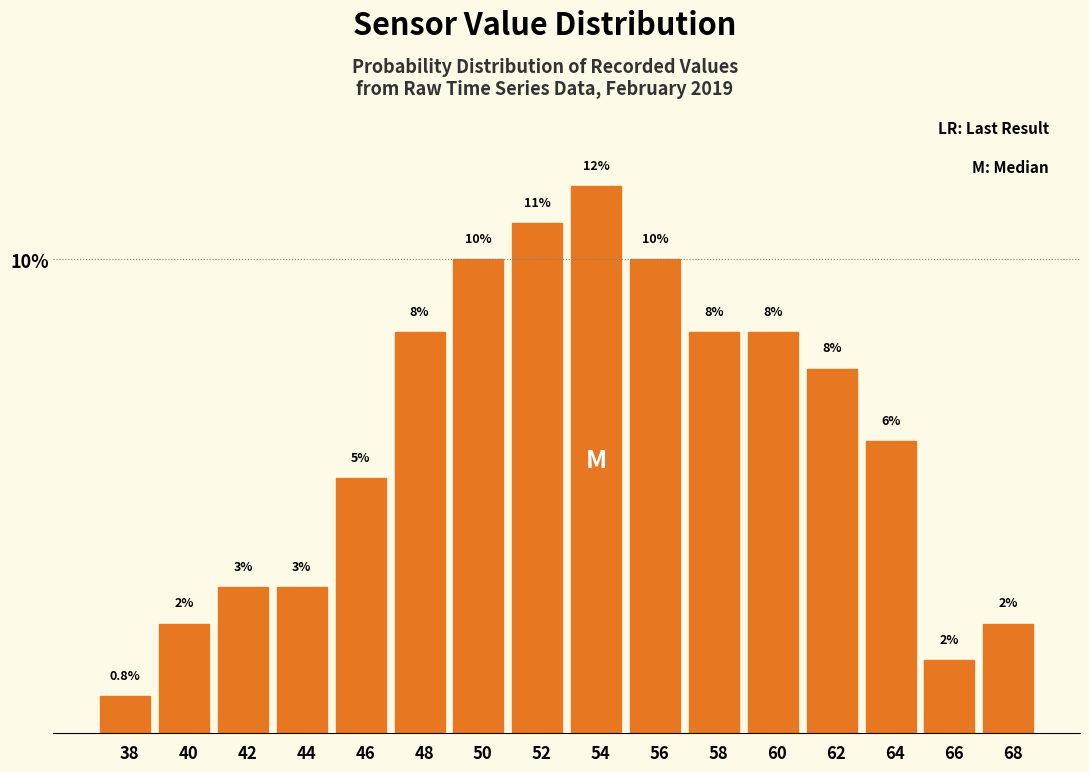

Are the bars horizontal?

No